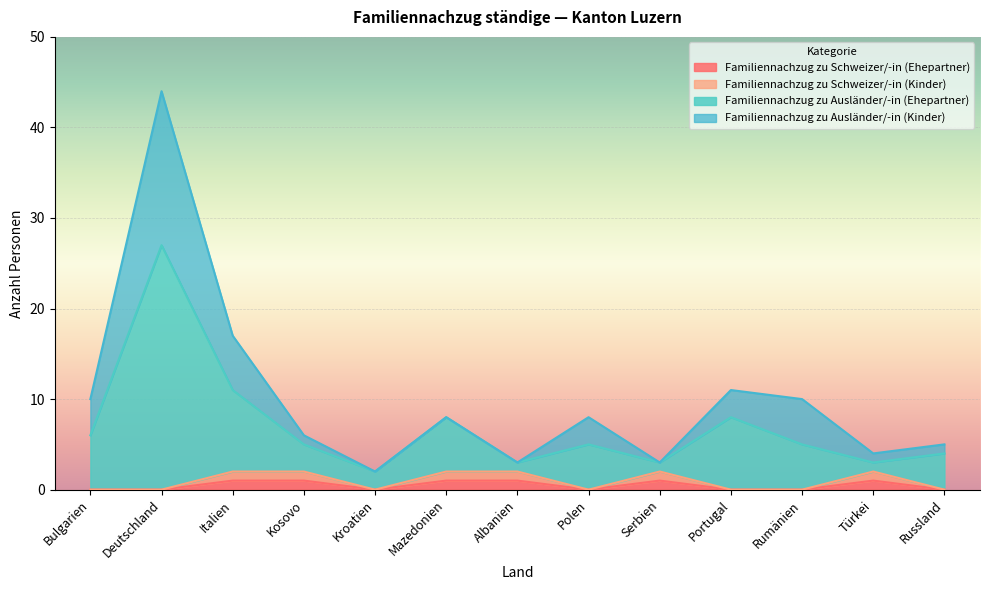

Does the chart display data point markers on the line(s)?

No